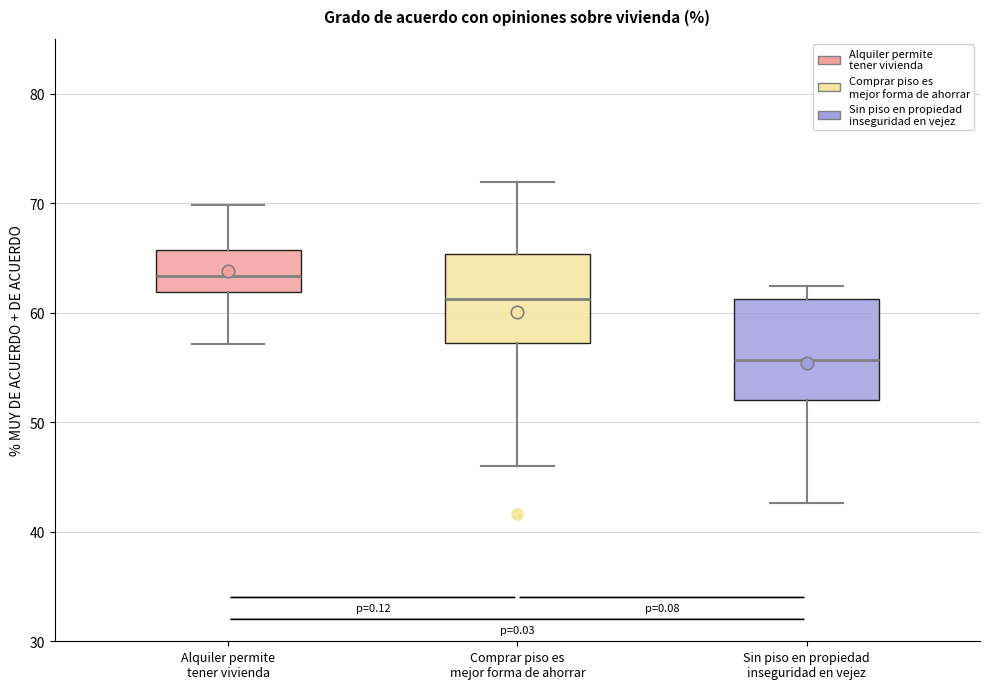

Reading left to right, transcribe this box plot: for each box, give where its median line is, the range the box spans, and where its two whiskers end, as read against the y-axis. The values are not printed on the chart, so give them approximately, as read against the axis.

Alquiler permite tener vivienda: median 63, box 62 to 66, whiskers 57 to 70
Comprar piso es mejor forma de ahorrar: median 61, box 57 to 65, whiskers 46 to 72
Sin piso en propiedad inseguridad en vejez: median 56, box 52 to 61, whiskers 43 to 62